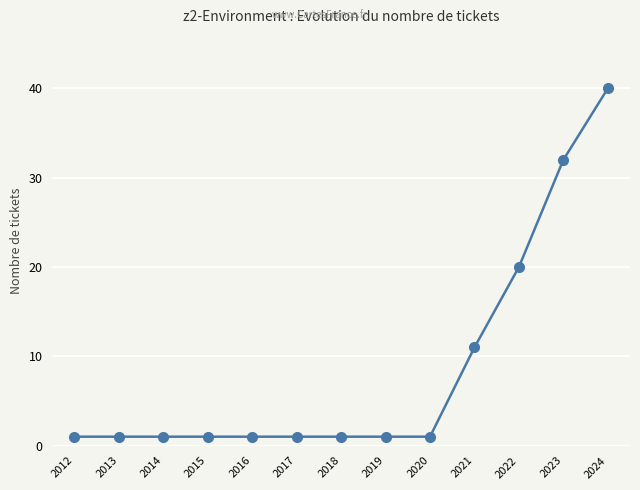

Which has a higher value, 2013 or 2022?

2022